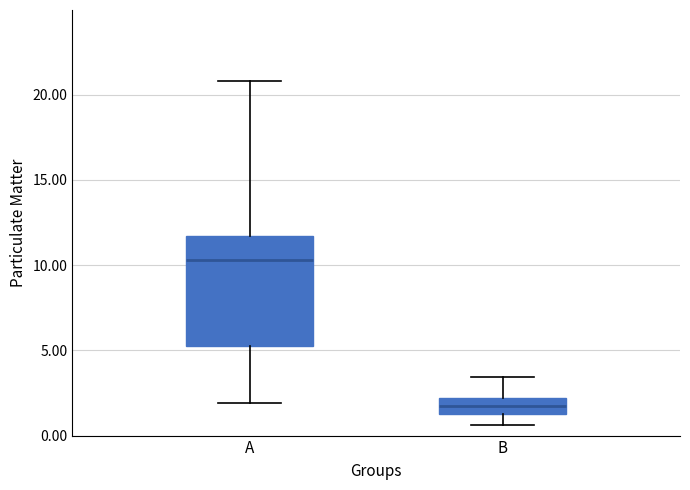

Which box has the lowest median line?

B